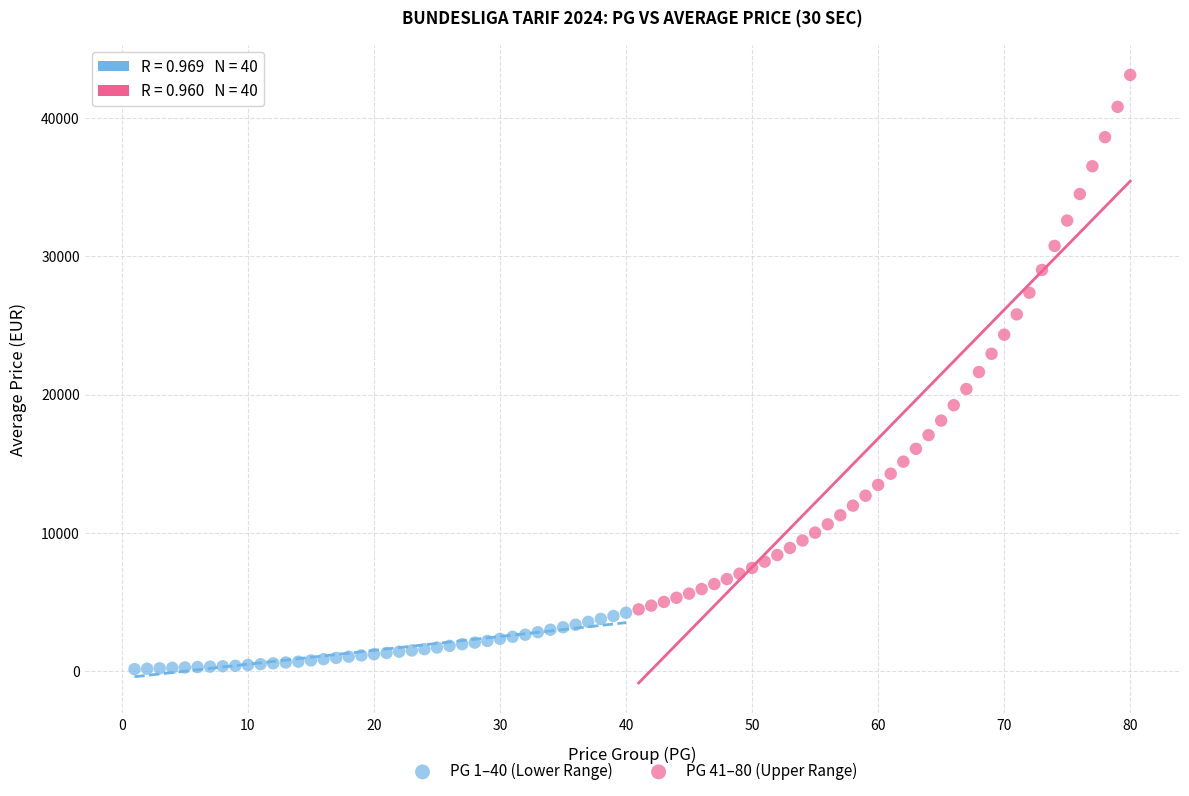

Which series has the largest Y range (max minus min)?

PG 41–80 (Upper Range)